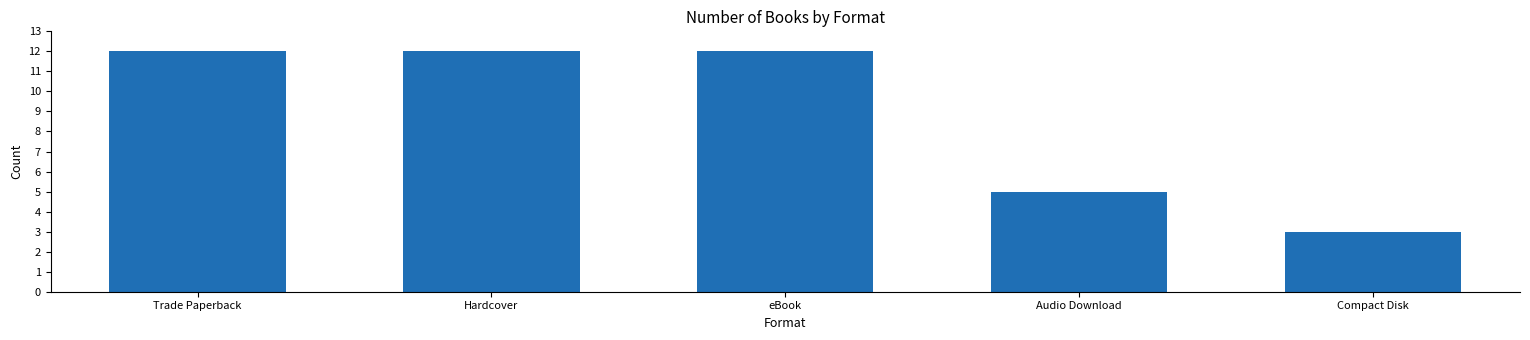

The value at Hardcover is 12. True or false?

True